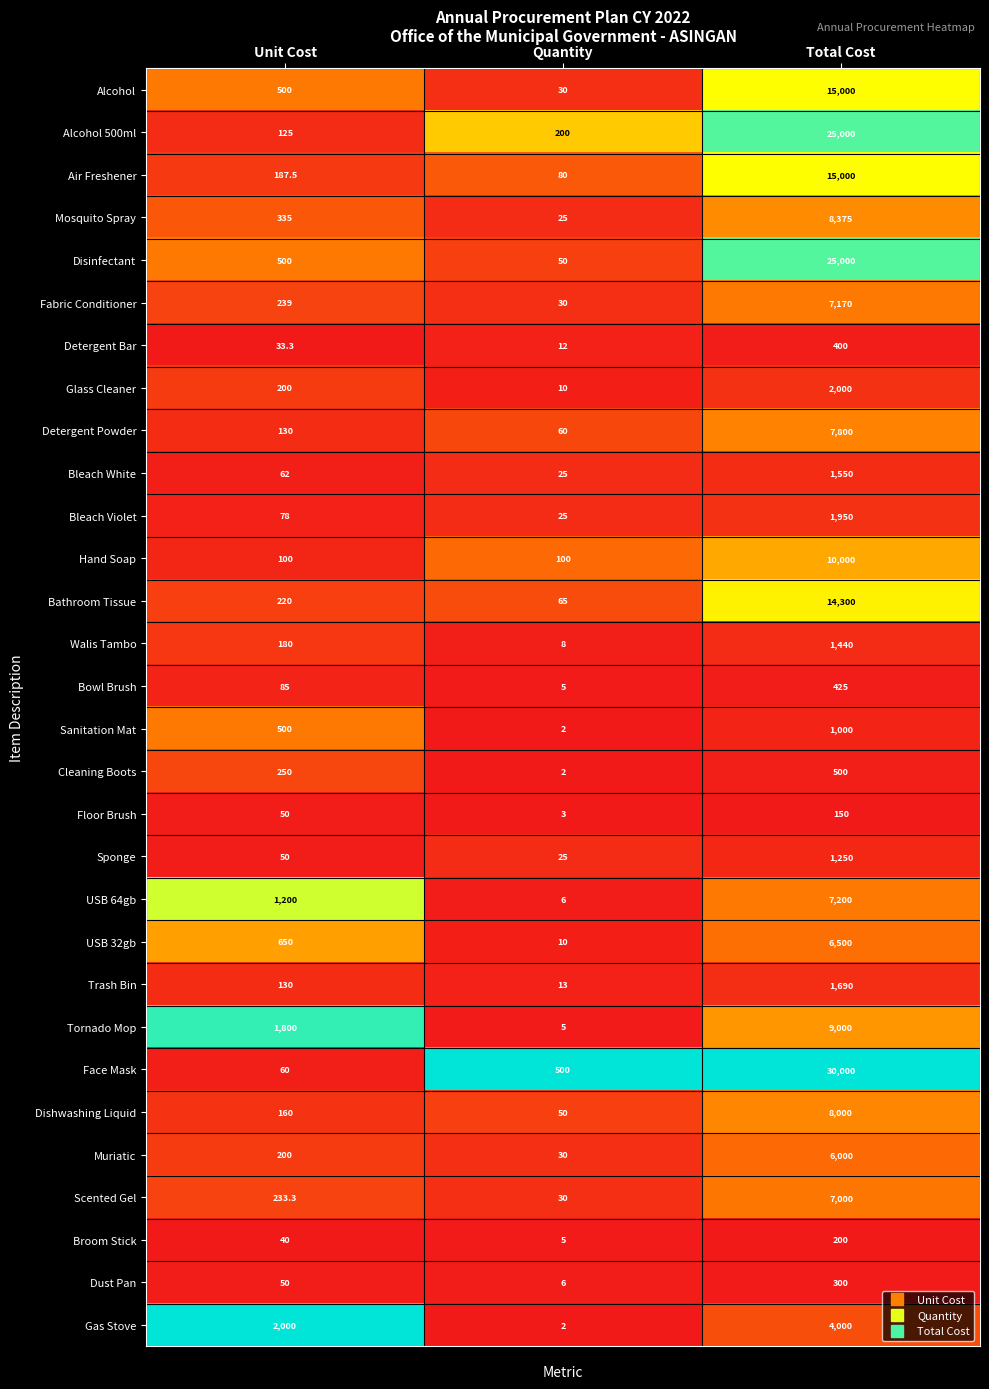

Which series has the widest spread of values?

Face Mask